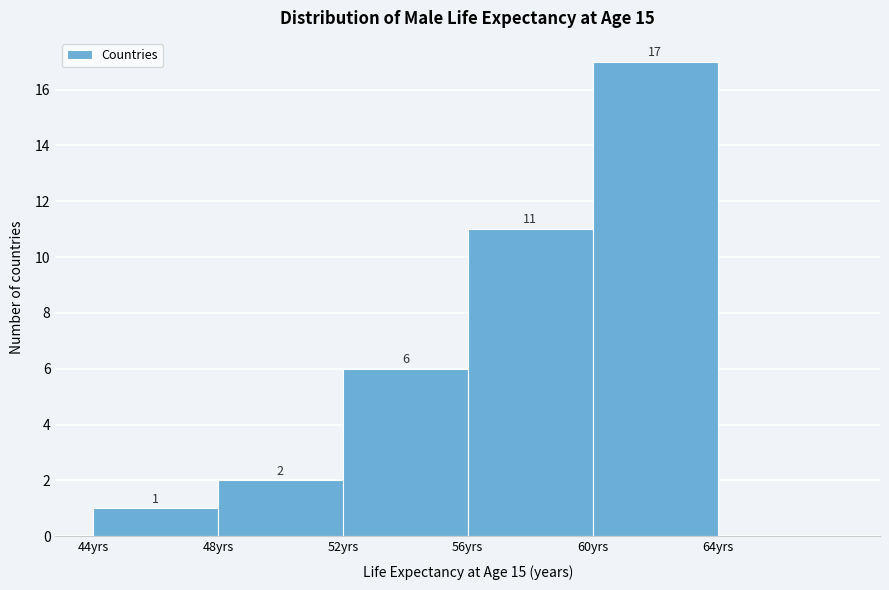

Which range on the x-axis has the tallest bar?

60 to 64